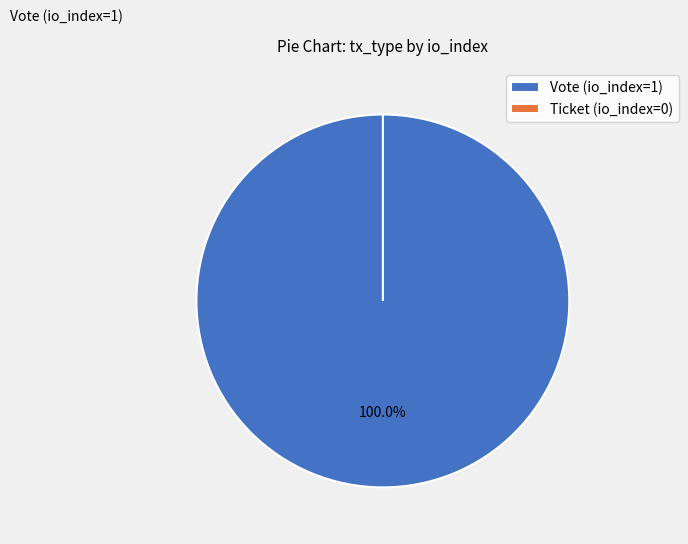

Which category has the biggest portion of the pie?

Vote (io_index=1)